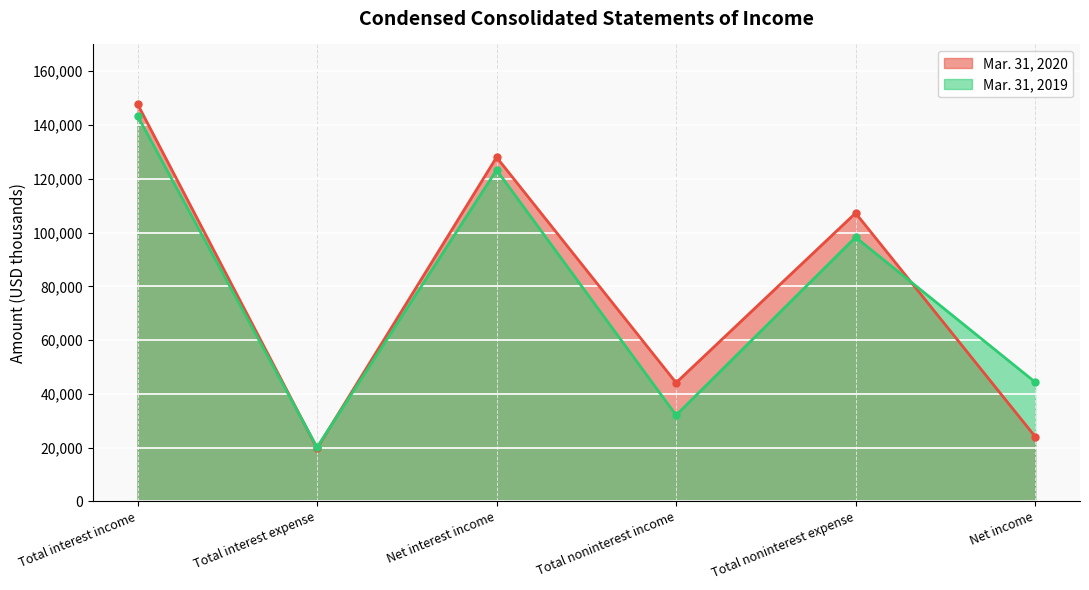

Where is the first local minimum for Mar. 31, 2019?

Total interest expense